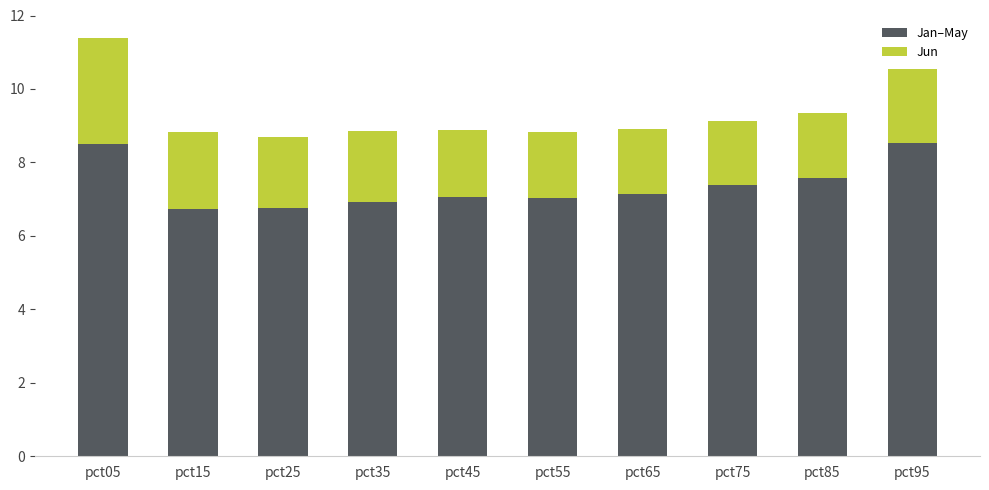

What is the difference between the Jan–May values at pct15 and pct75?

0.6